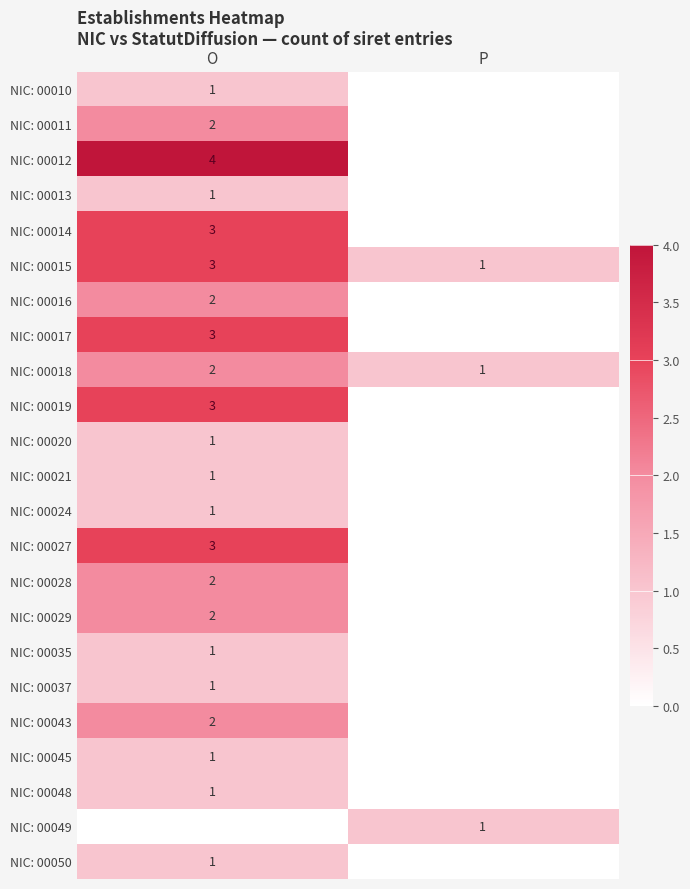

At which label is NIC: 00018 closest to 1?

P